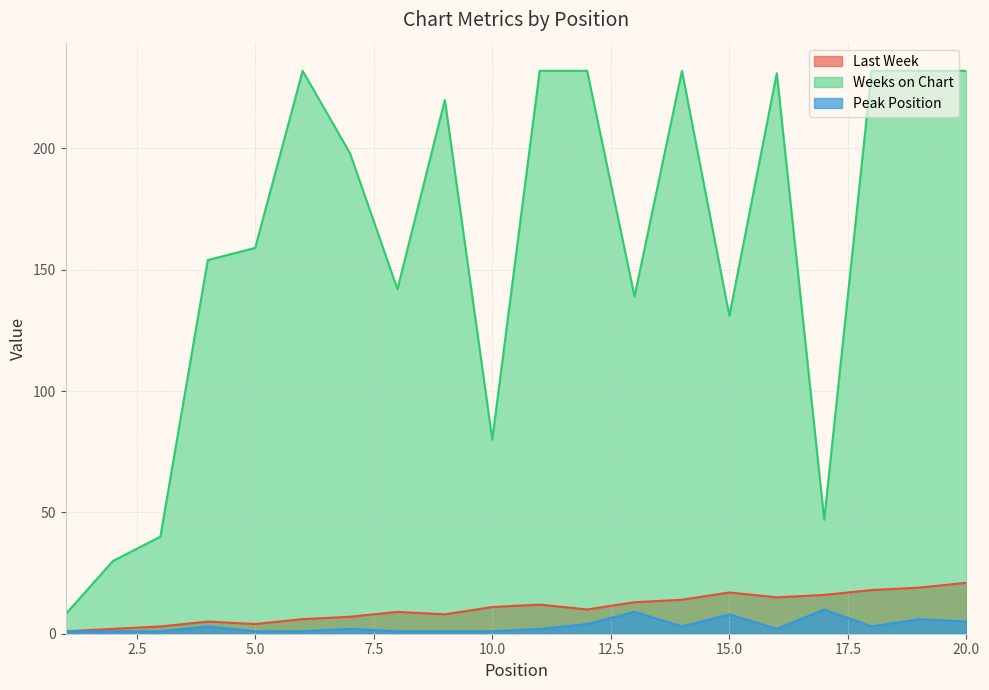

The Peak Position series shows 6 at 12. True or false?

False